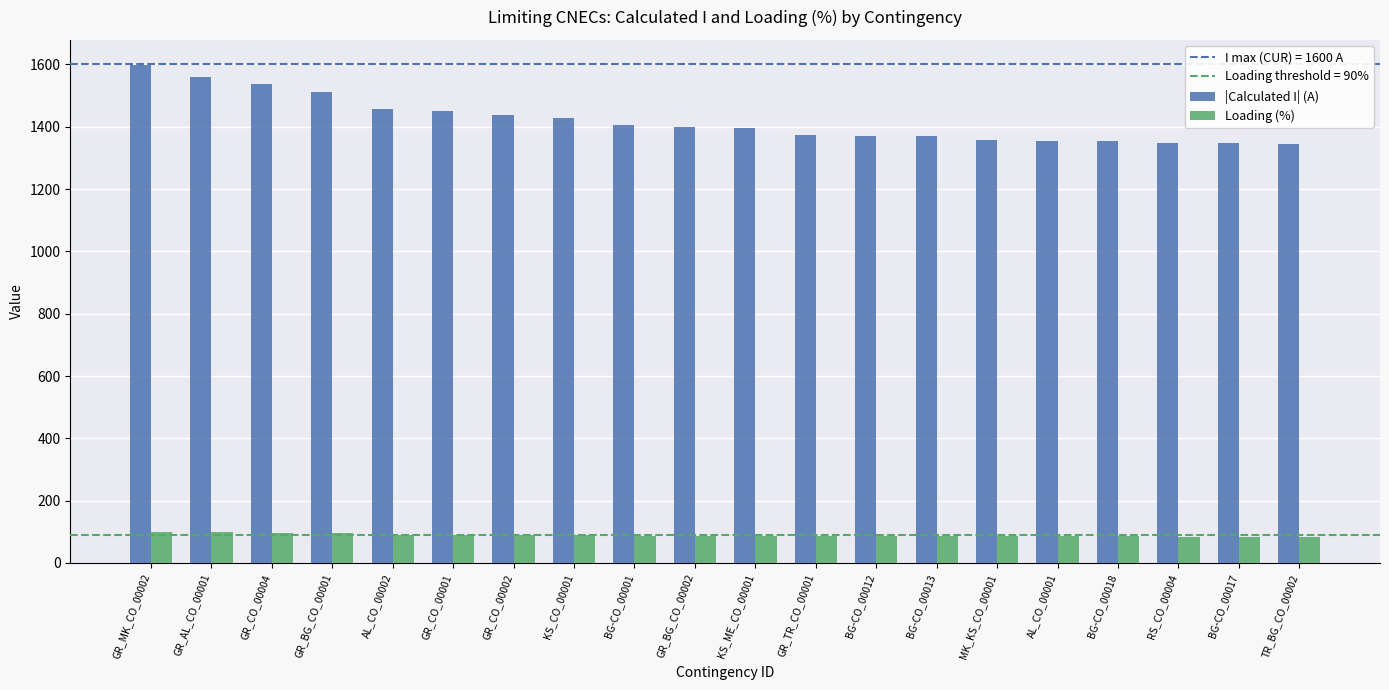

What is the difference between the maximum and minimum values in the Loading (%) series?

16